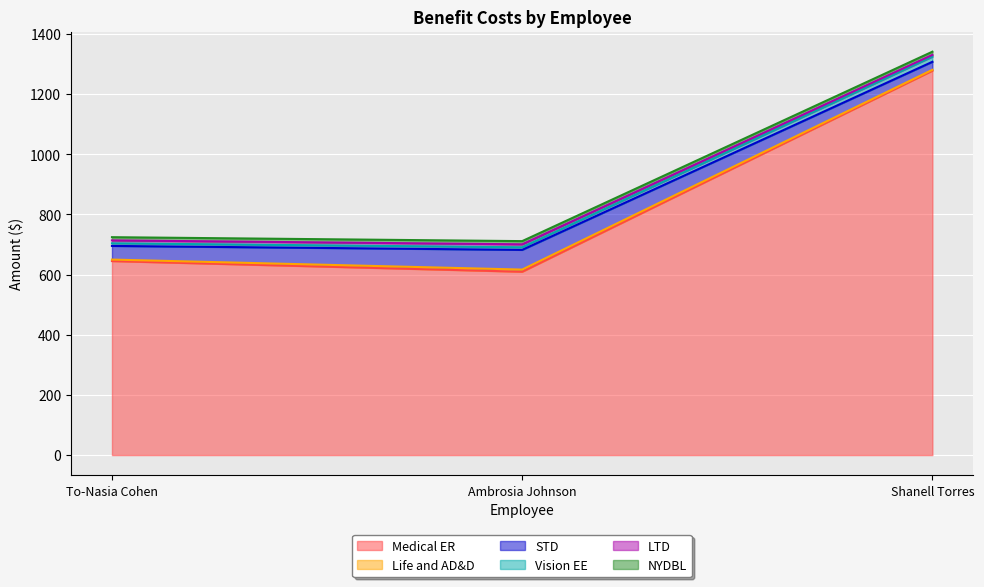

How many lines are shown in the chart?

6